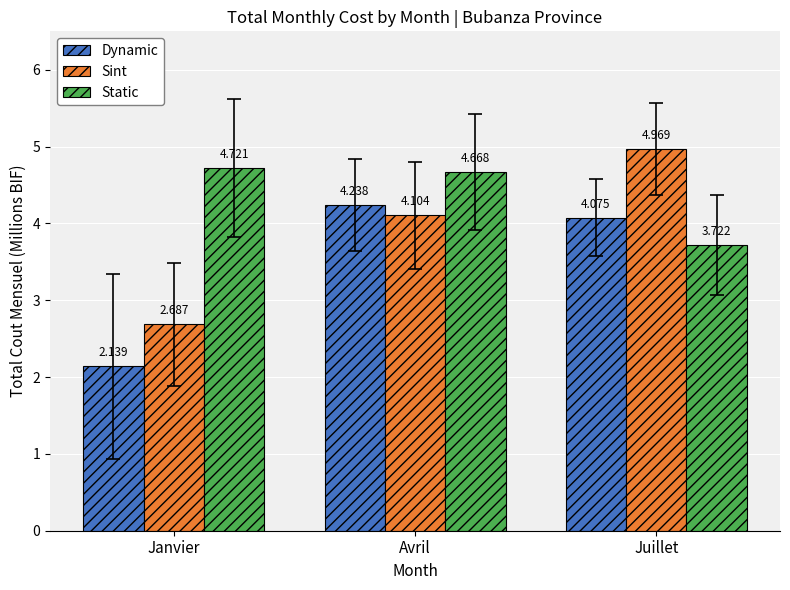

Where is Sint nearest to the value 3828000?

Avril